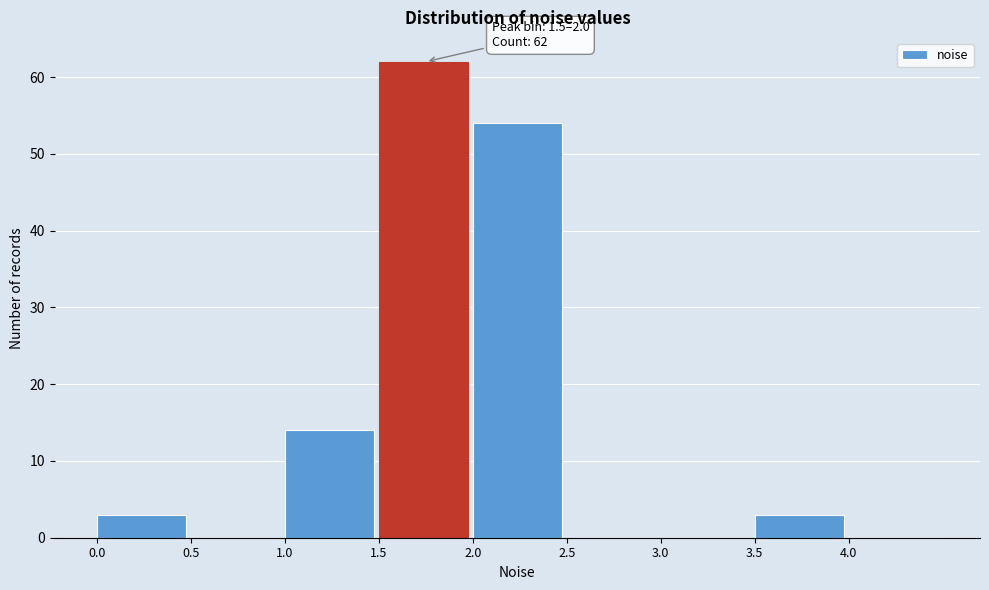

Over which range of the x-axis is the bar tallest?

1.5 to 2.0